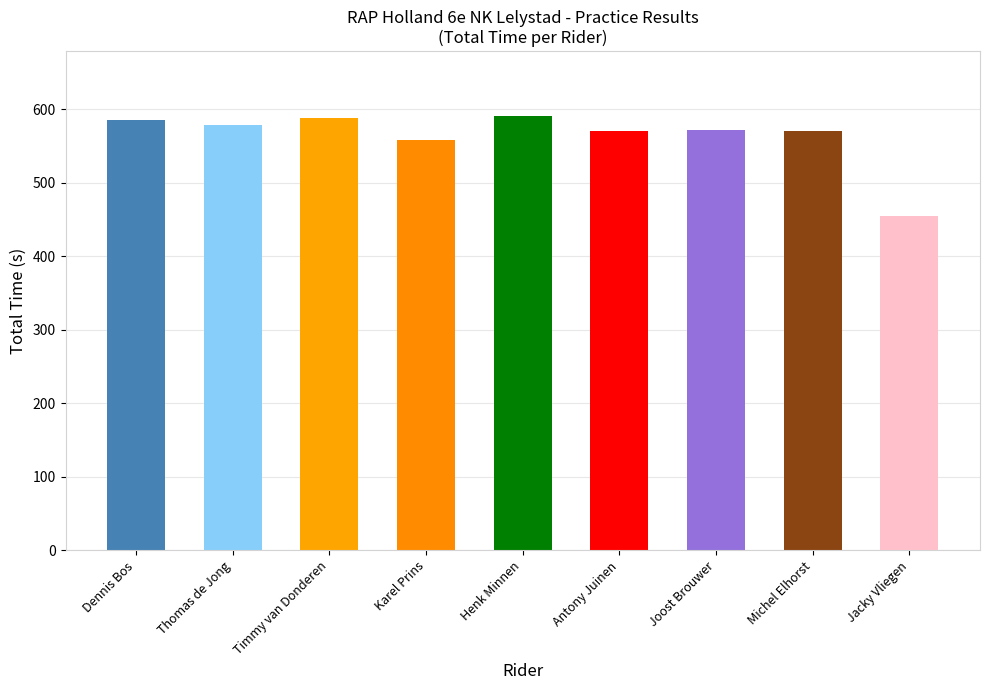

What is the sum of all values?

5069.5